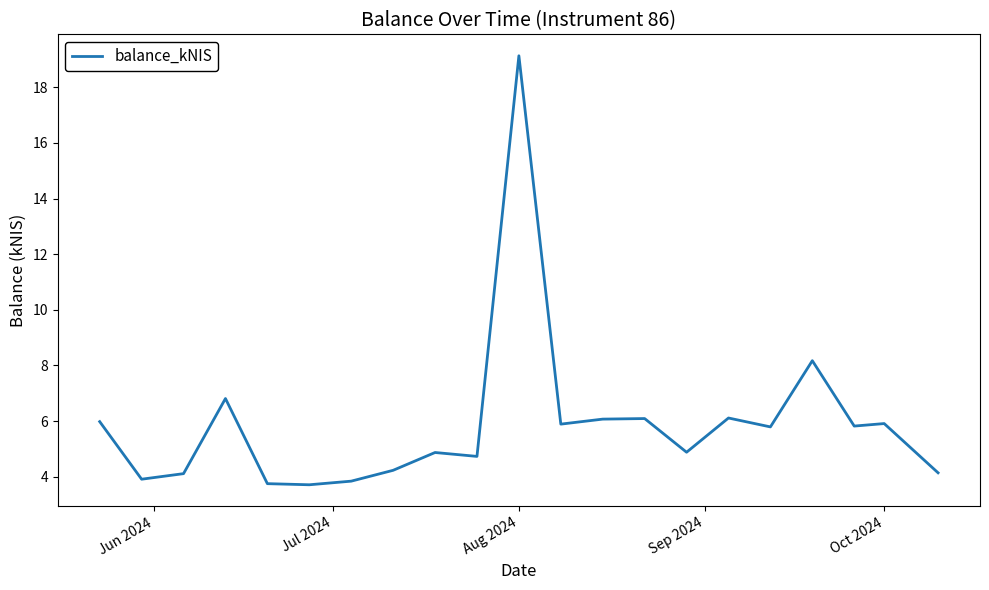

What is the difference between the maximum and minimum values?

15.4